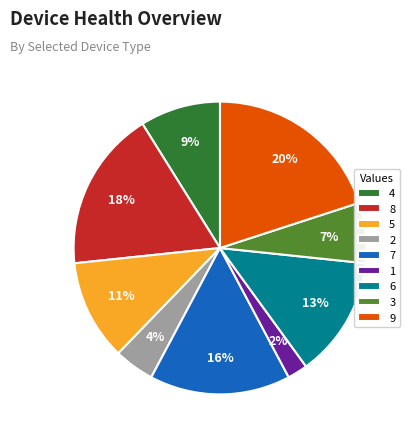

How many segments does this pie chart have?

9